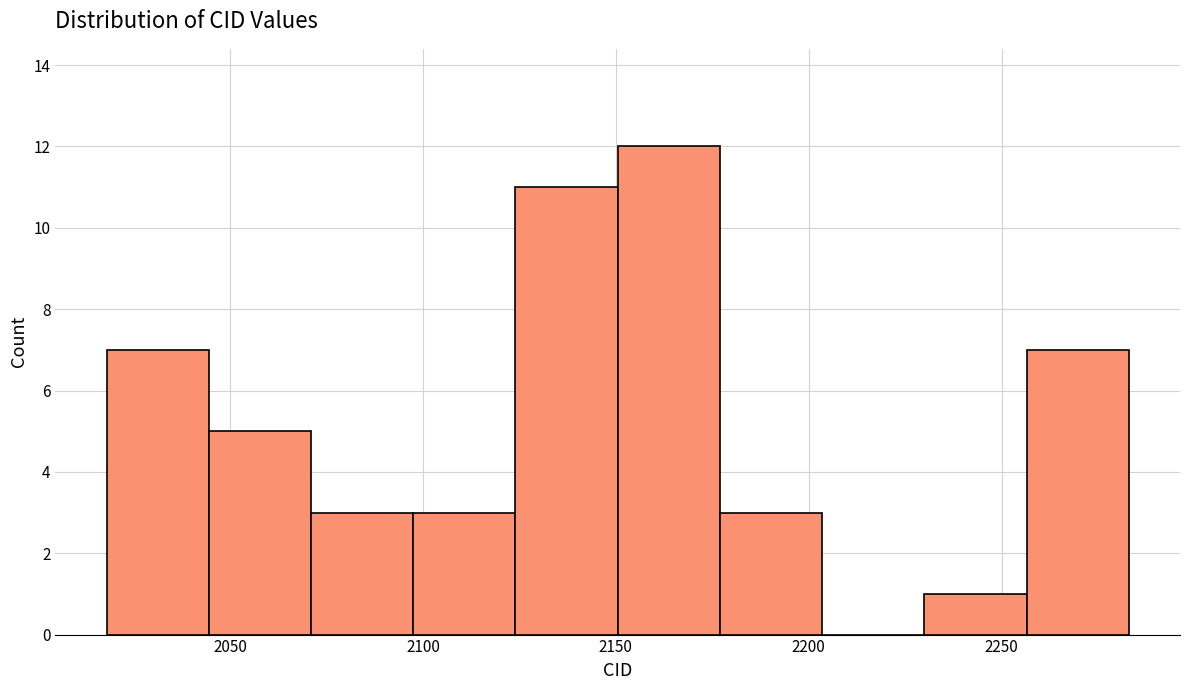

Reading left to right, transcribe this chart: for each bar, give the range it covers on the x-axis and its height. Neither the bar edges nor the heights are printed on the chart, so give them approximately, as read against the axes.

2018.0 to 2044.5: 7
2044.5 to 2071.0: 5
2071.0 to 2097.5: 3
2097.5 to 2124.0: 3
2124.0 to 2150.5: 11
2150.5 to 2177.0: 12
2177.0 to 2203.5: 3
2203.5 to 2230.0: 0
2230.0 to 2256.5: 1
2256.5 to 2283.0: 7